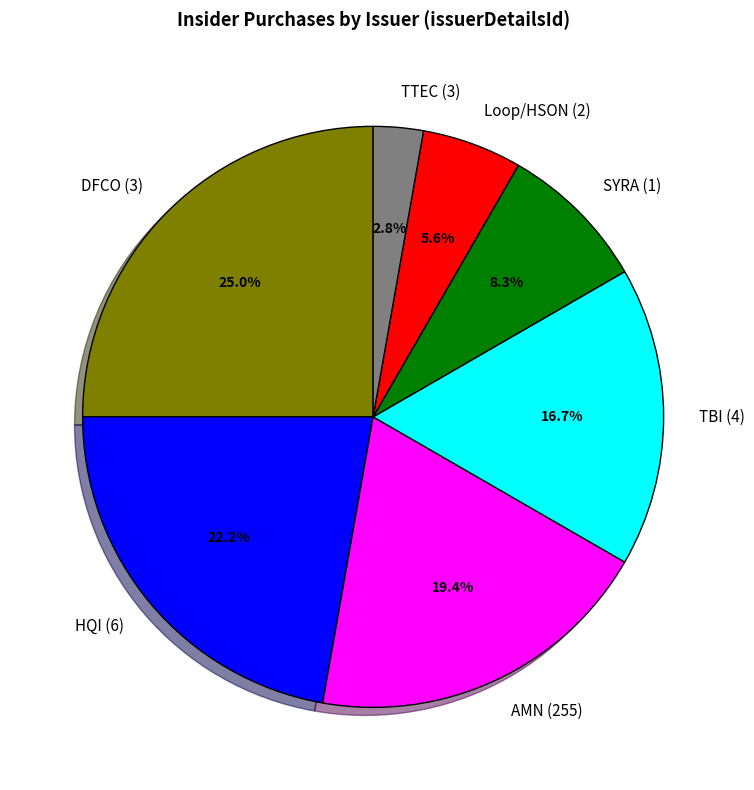

What percentage is the DFCO (3) slice, to the nearest percent?

25%